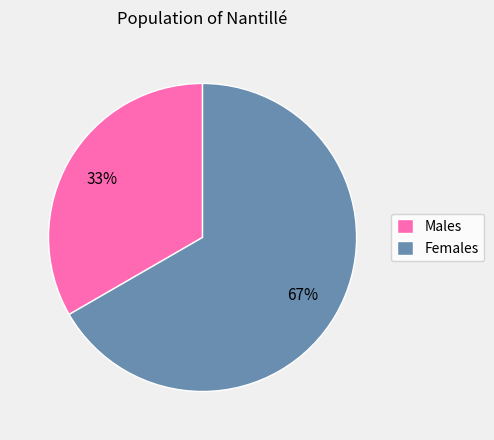

To the nearest percent, what is the average slice percentage?

50%